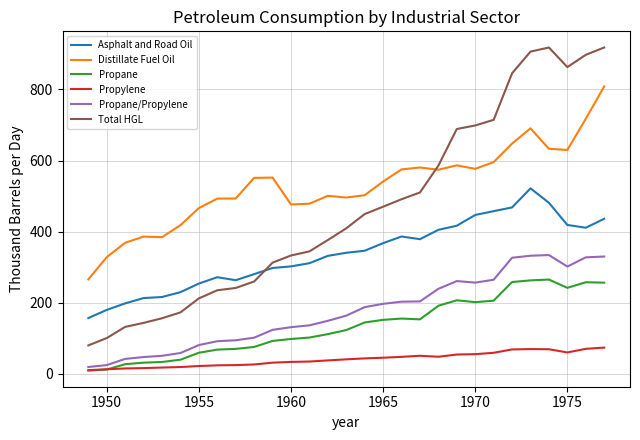

True or false: Propane and Propane/Propylene cross at least once.

False